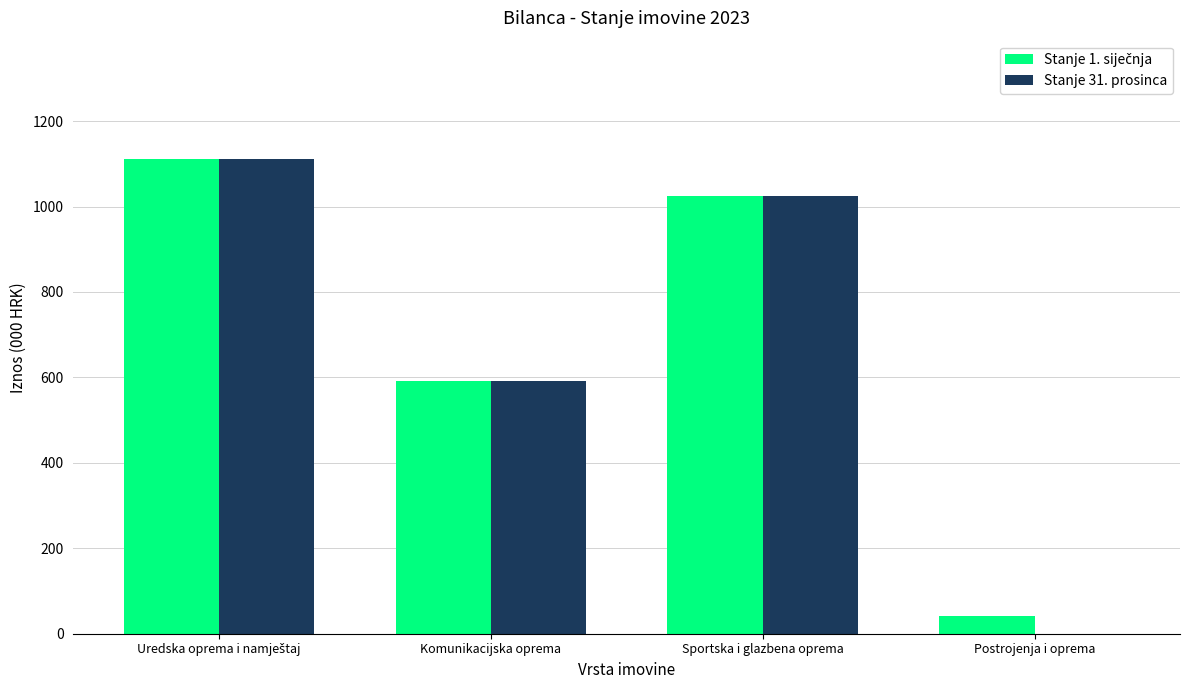

What is the total value across all series at Postrojenja i oprema?

41.4